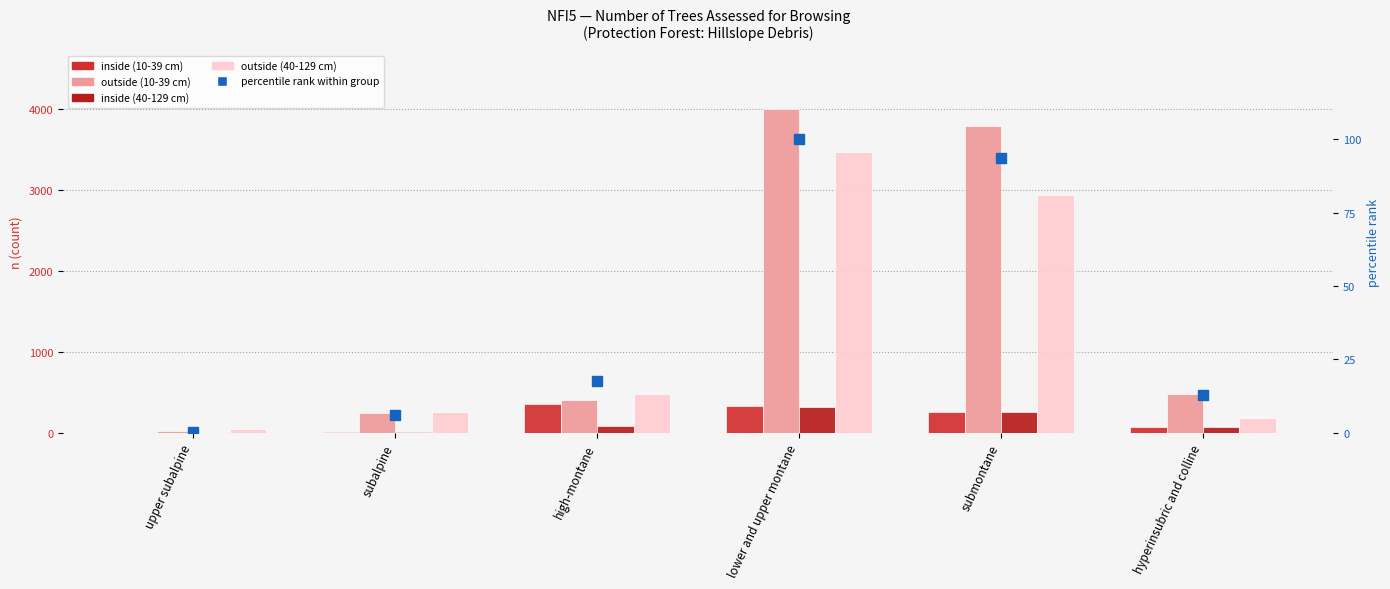

How many data points in outside (10-39 cm) are above 479?

2